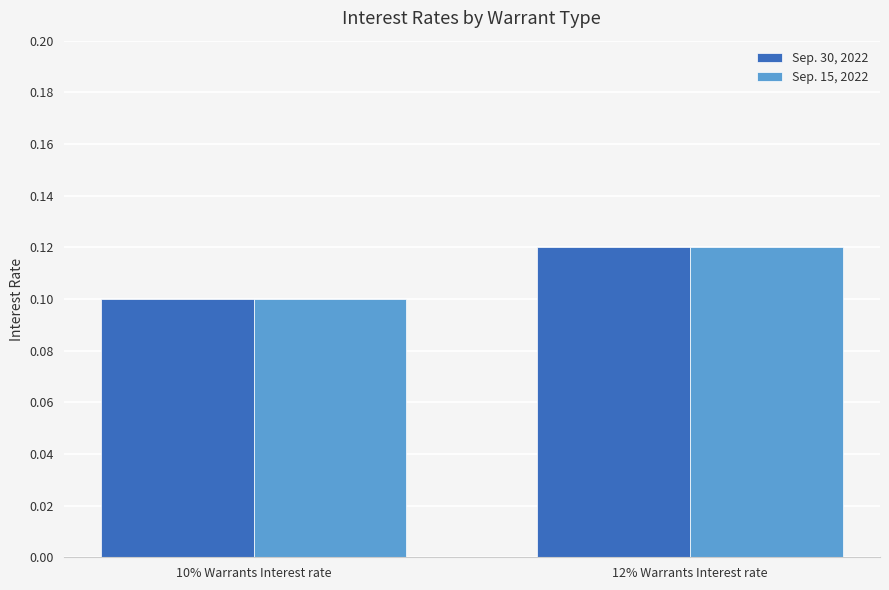

At which label is Sep. 15, 2022 closest to 0?

10% Warrants Interest rate